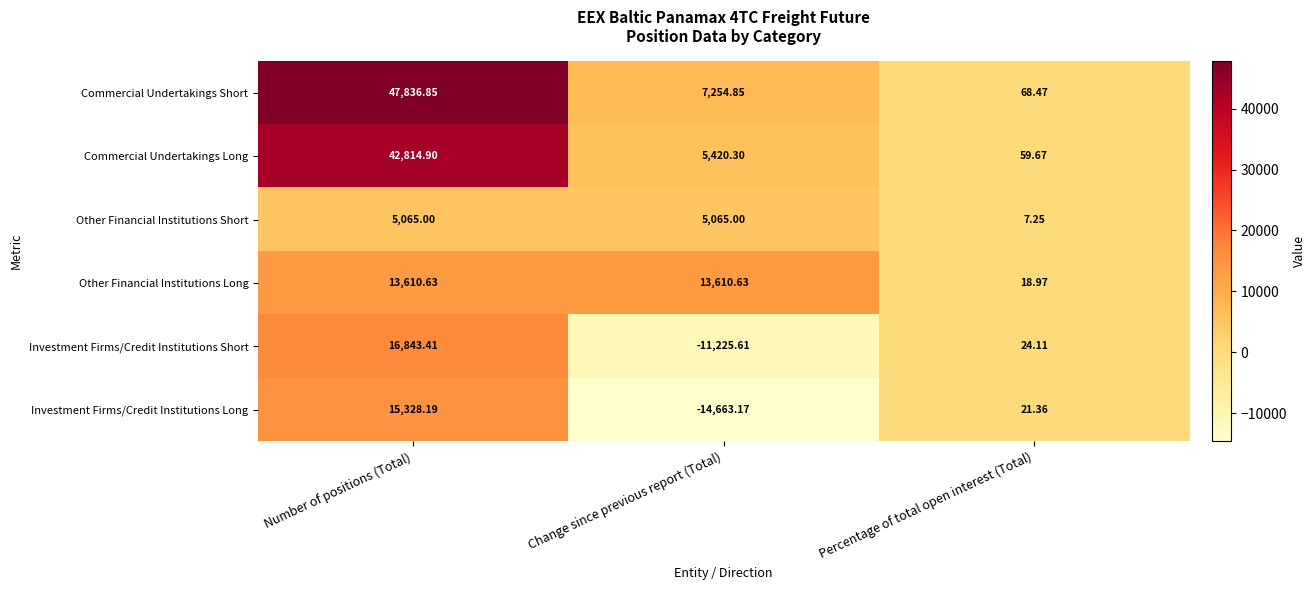

Which label corresponds to the largest value in the chart?

Number of positions (Total)